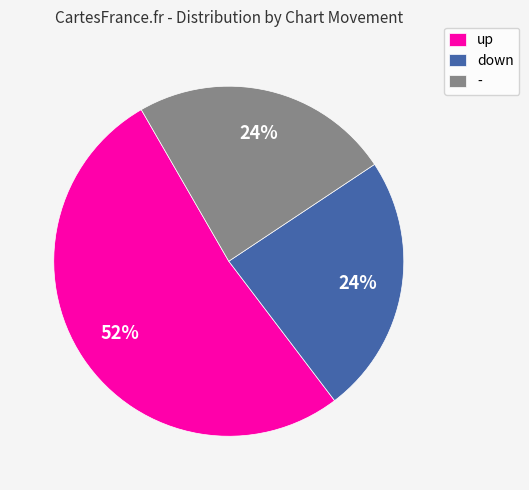

Is the sum of - and down greater than half?

No